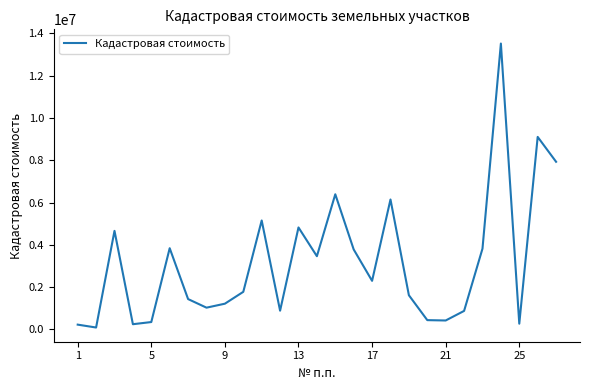

What is the maximum value shown in the chart?

13519975.7